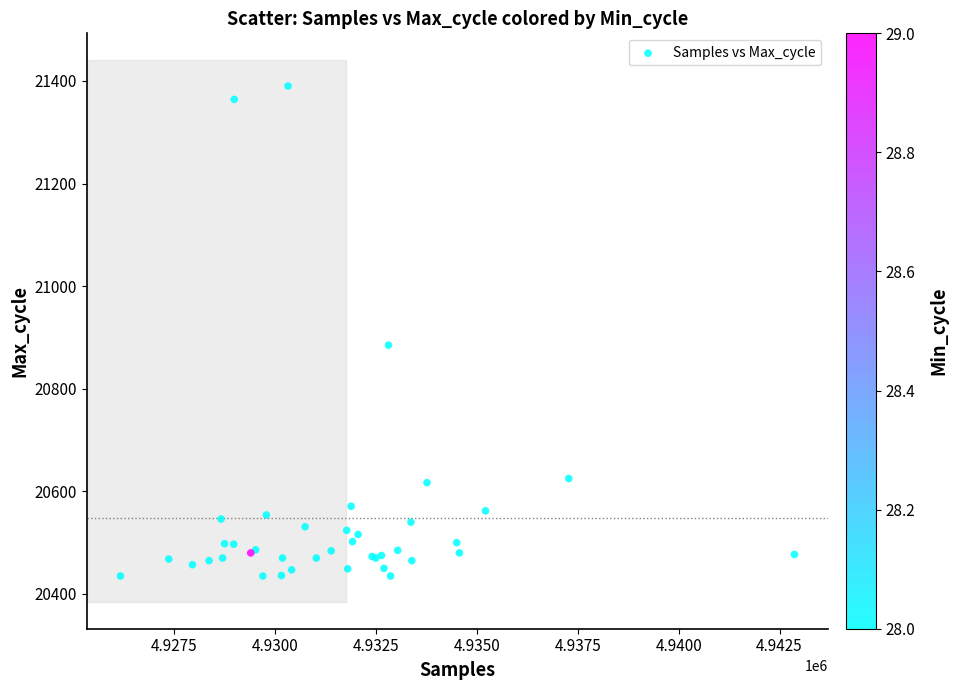

What Y value in the scatter plot is closest to 20912?

20885